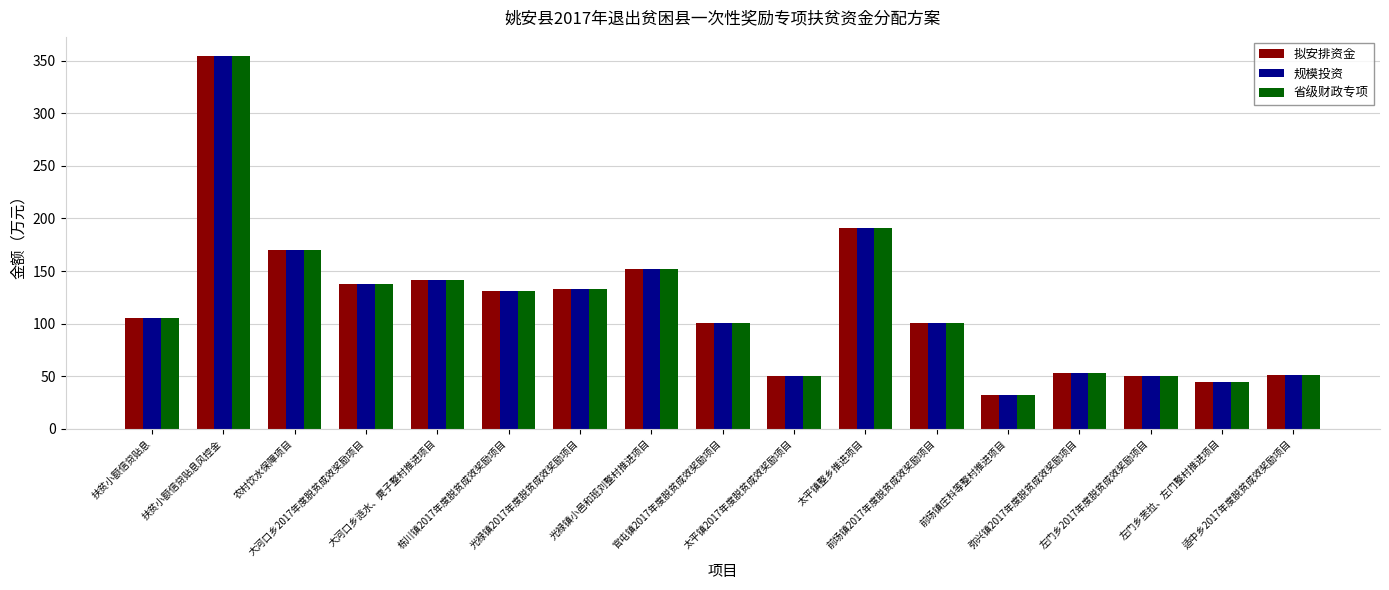

What is the value of the 省级财政专项 bar at the 16th from the left?

44.5